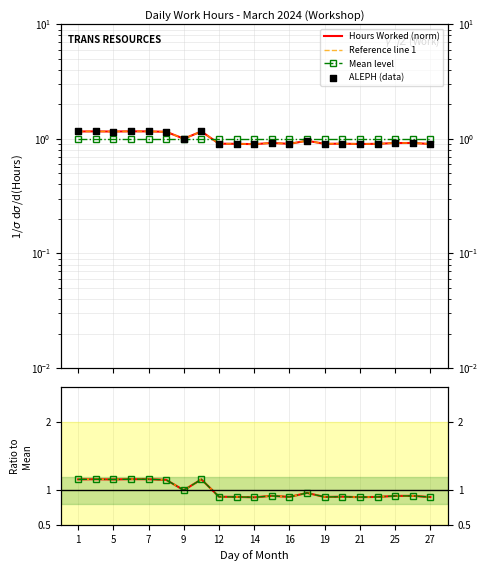

Which has a higher value, 13 or 15?

15